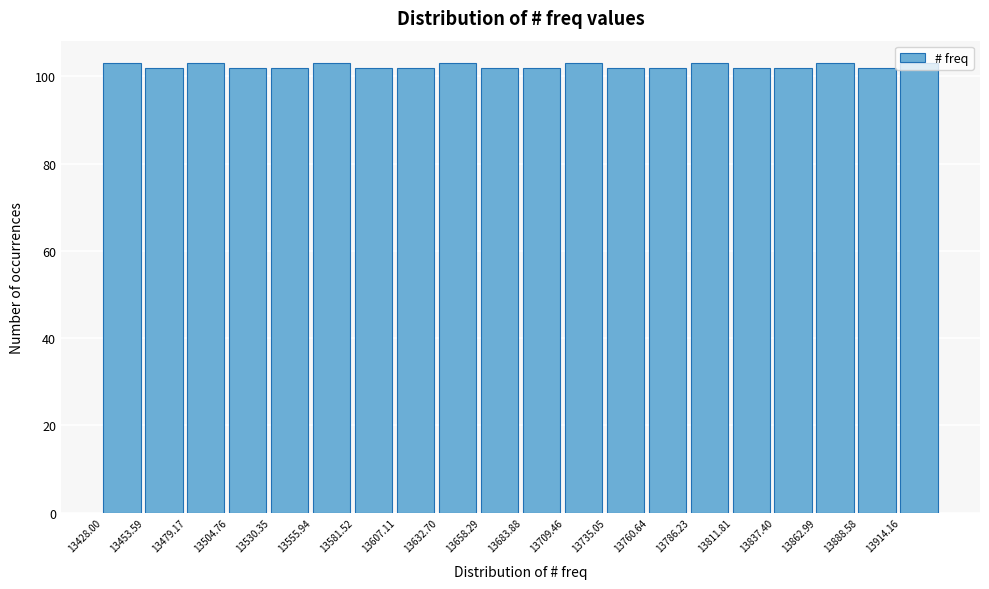

Reading left to right, list every bar in this chart as the range it spans on the x-axis followed by its height. Neither the bar edges nor the heights are printed on the chart, so give them approximately, as read against the axes.

13430 to 13455: 104
13455 to 13480: 102
13480 to 13505: 104
13505 to 13530: 102
13530 to 13555: 102
13555 to 13580: 104
13580 to 13605: 102
13605 to 13635: 102
13635 to 13660: 104
13660 to 13685: 102
13685 to 13710: 102
13710 to 13735: 104
13735 to 13760: 102
13760 to 13785: 102
13785 to 13810: 104
13810 to 13835: 102
13835 to 13865: 102
13865 to 13890: 104
13890 to 13915: 102
13915 to 13940: 104